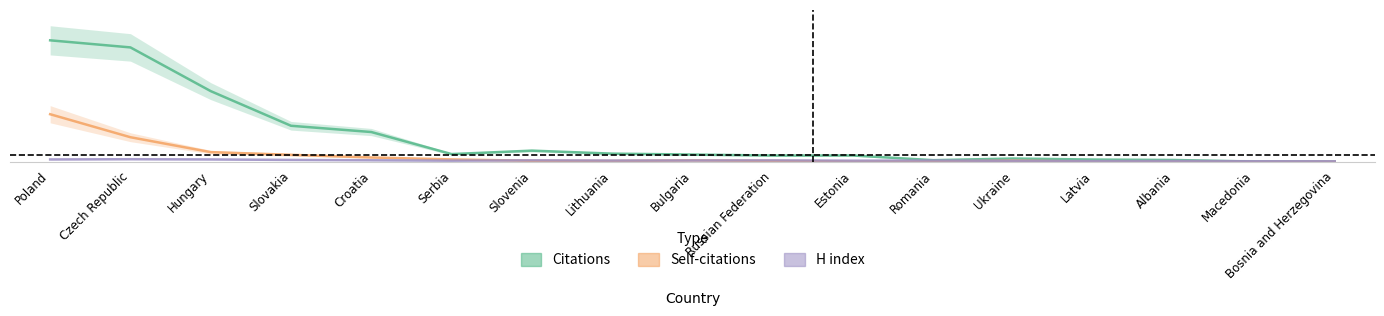

True or false: Citations has more than 0 points higher than both neighbors.

True